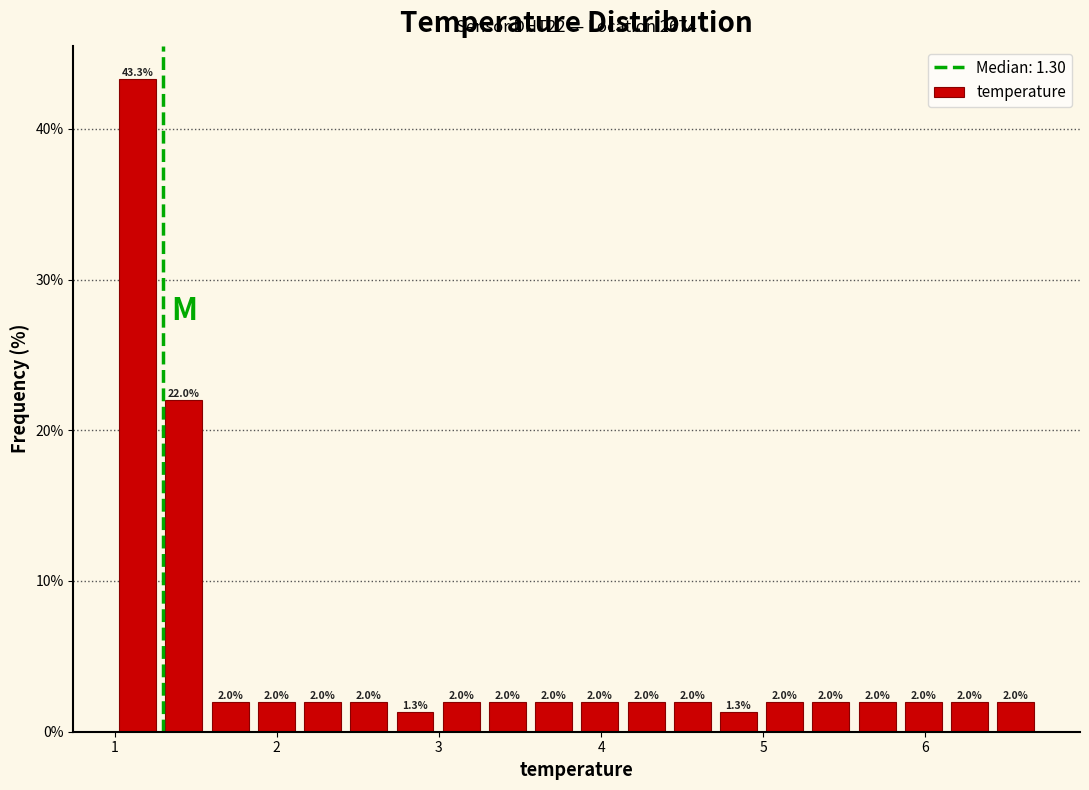

Around what value on the x-axis is the tallest bar? Give the approximate position of its centre, as read against the axis.

1.1